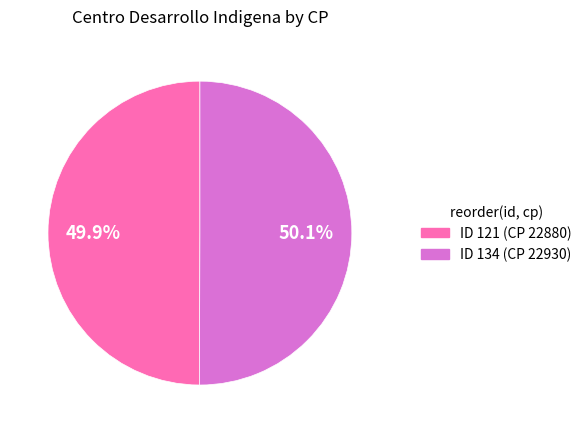

Is there a majority slice in this chart?

Yes